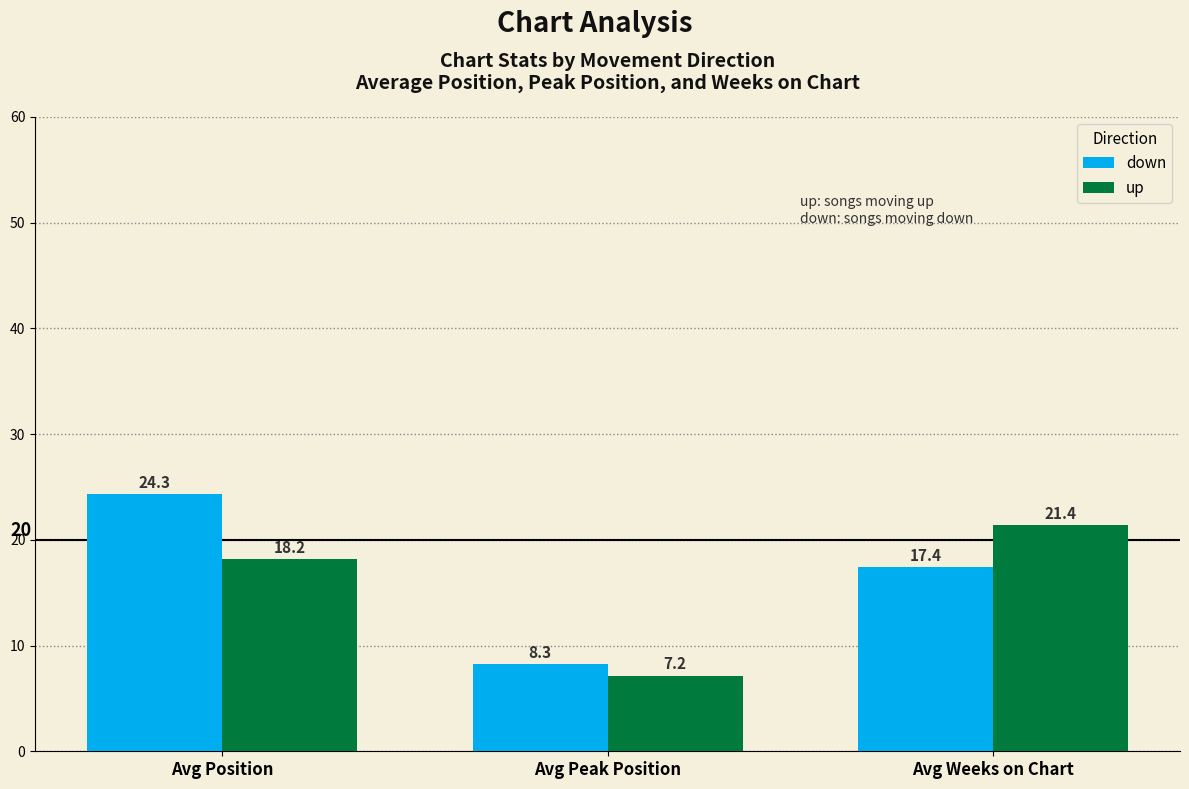

The down series shows 2.8 at Avg Peak Position. True or false?

False